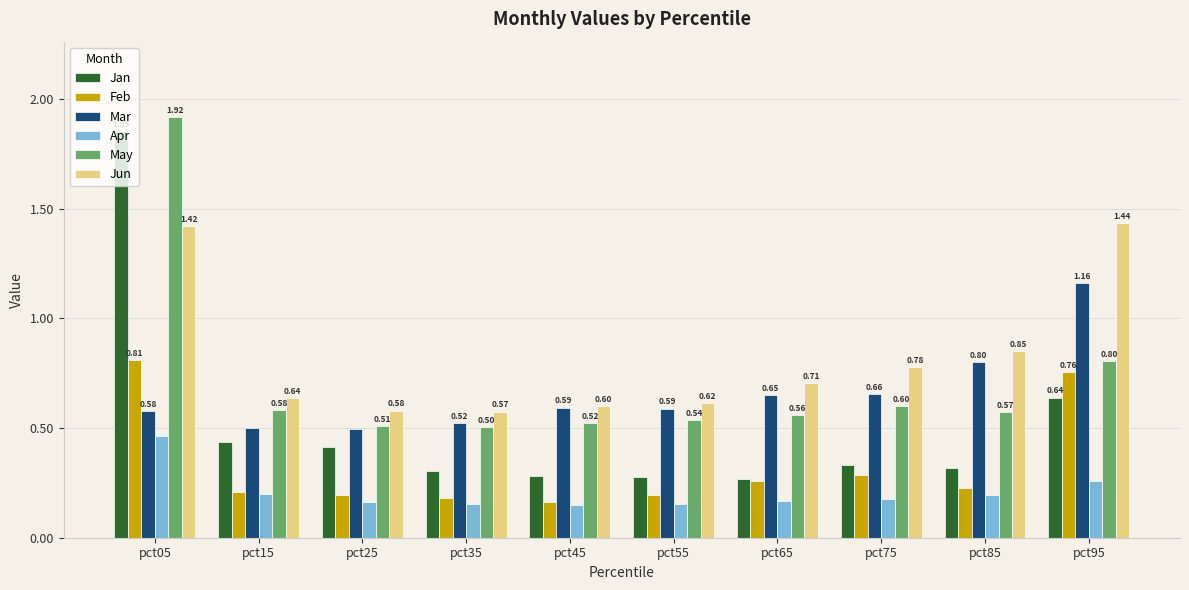

What is the sum of all May values?

7.1